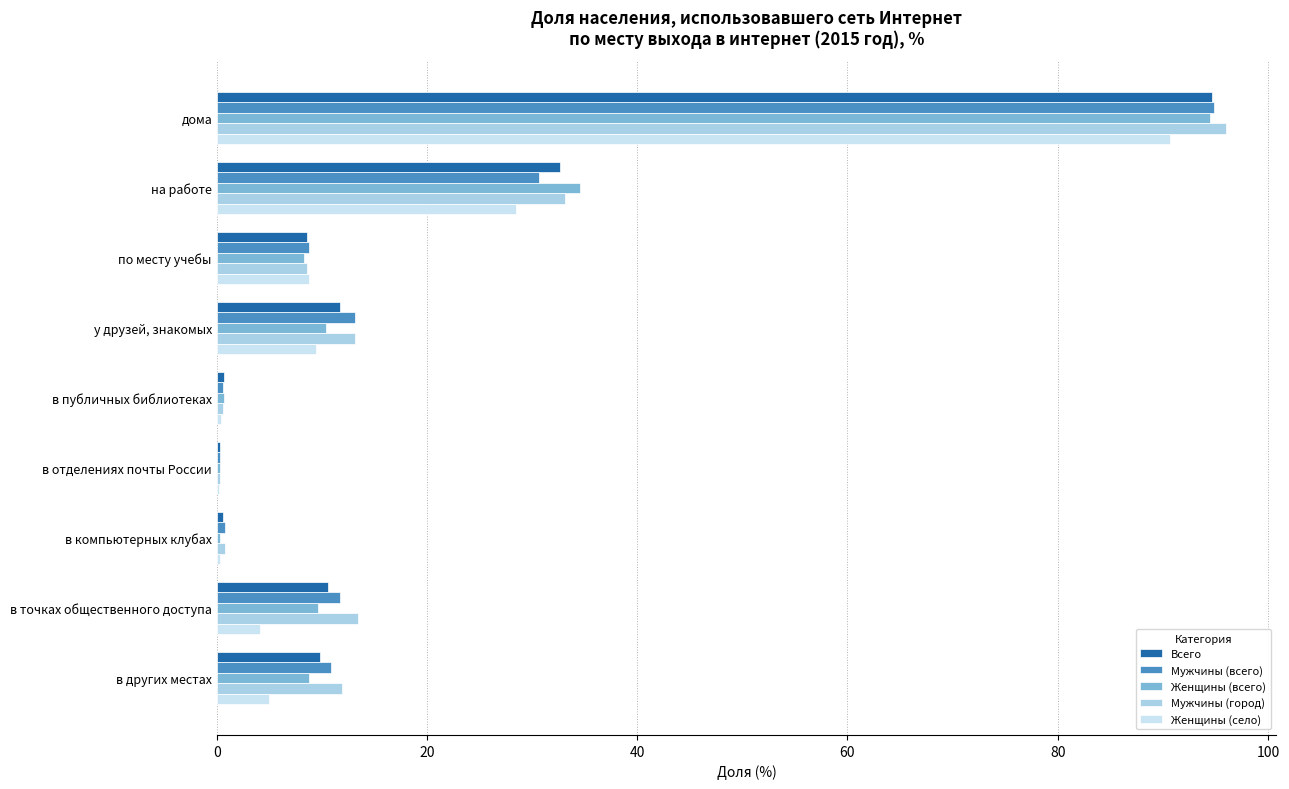

Which series has the largest range (max minus min)?

Мужчины (город)